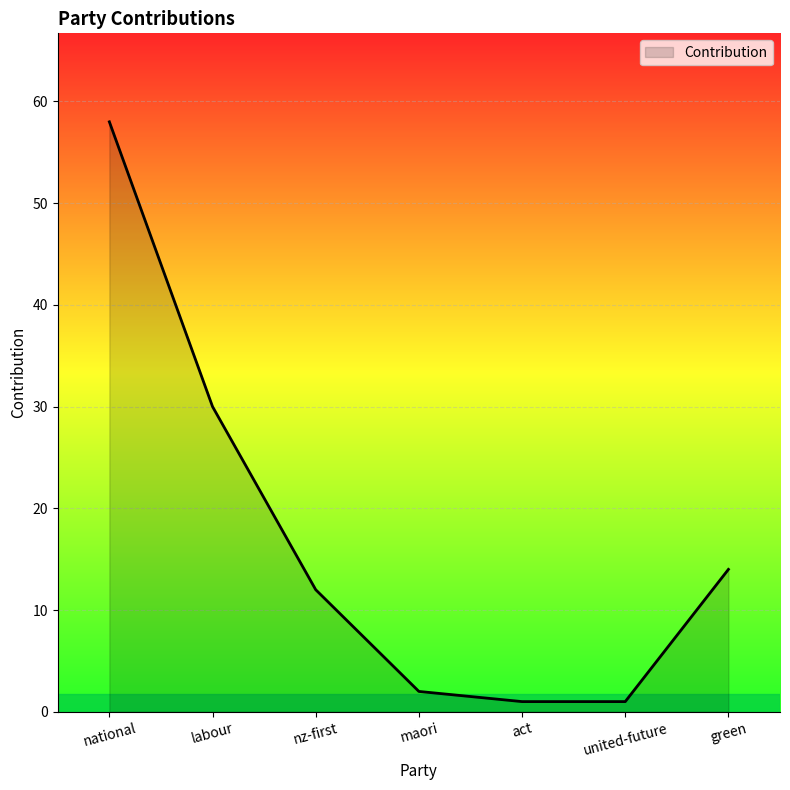

Reading right to left, list all the values displayed in this chart.

14	1	1	2	12	30	58